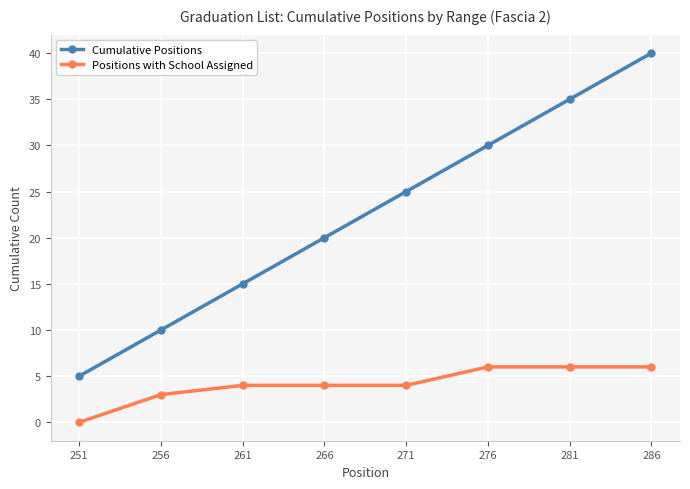

Is the value of Positions with School Assigned at 281 greater than the value of Cumulative Positions at 286?

No